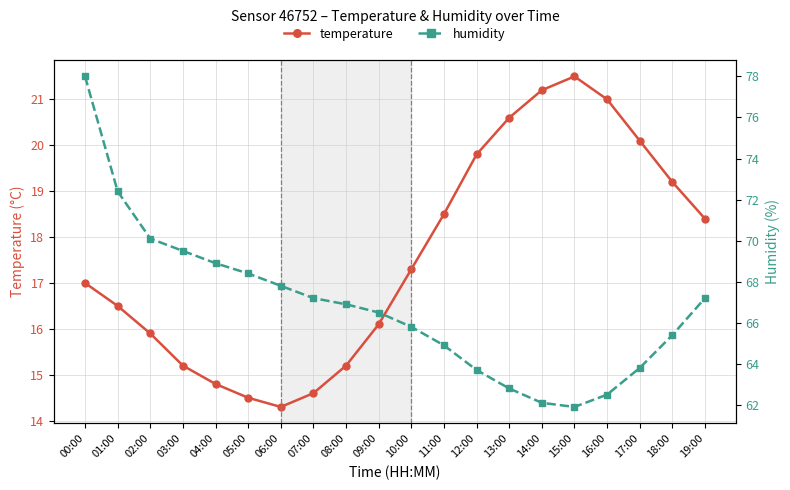

What are all the series names shown in the legend?

temperature, humidity